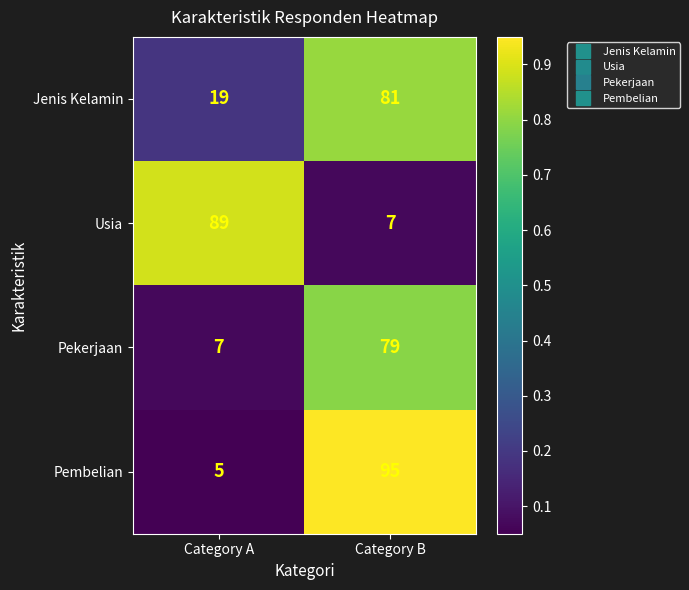

Reading left to right, transcribe all the data shown in this chart.

Jenis Kelamin: Category A=19	Category B=81
Usia: Category A=89	Category B=7
Pekerjaan: Category A=7	Category B=79
Pembelian: Category A=5	Category B=95